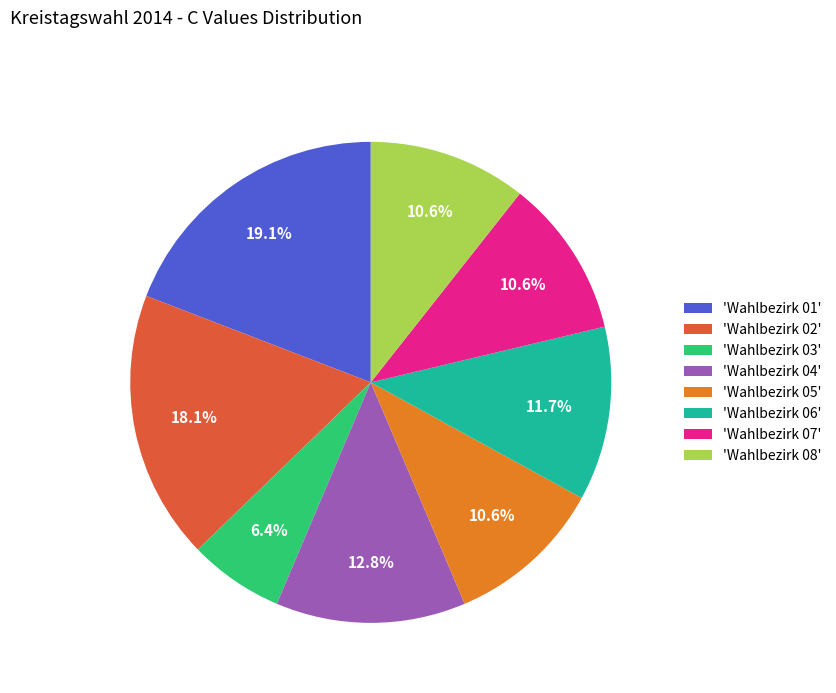

Which slice is the largest?

'Wahlbezirk 01'